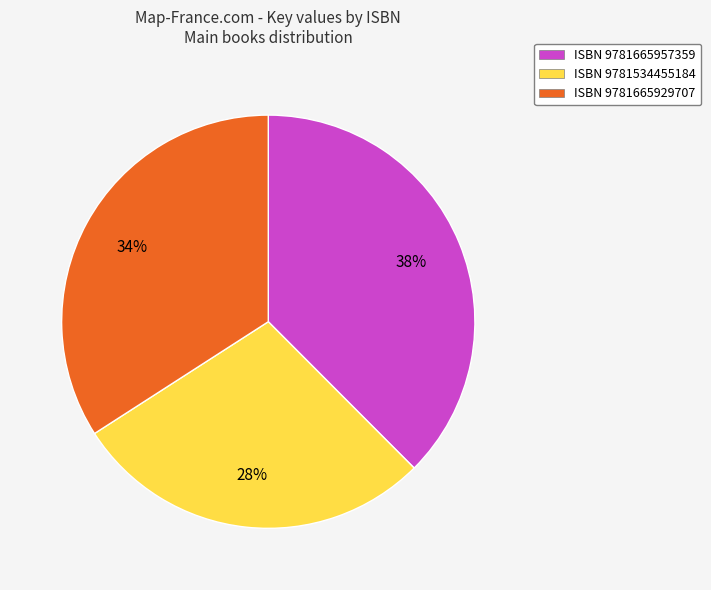

Is there any slice that represents more than half of the pie?

No